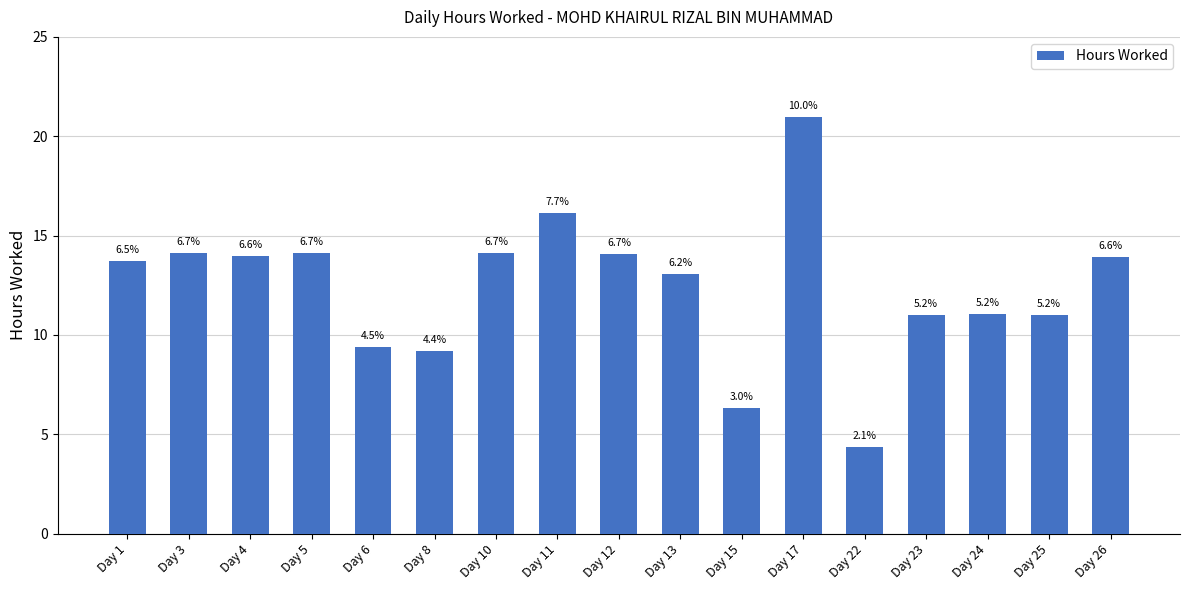

How many bars are there in total?

17